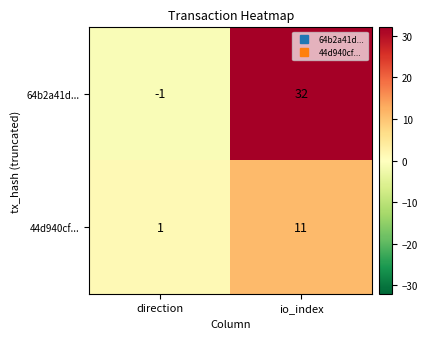

What is the total value across all series at io_index?

43